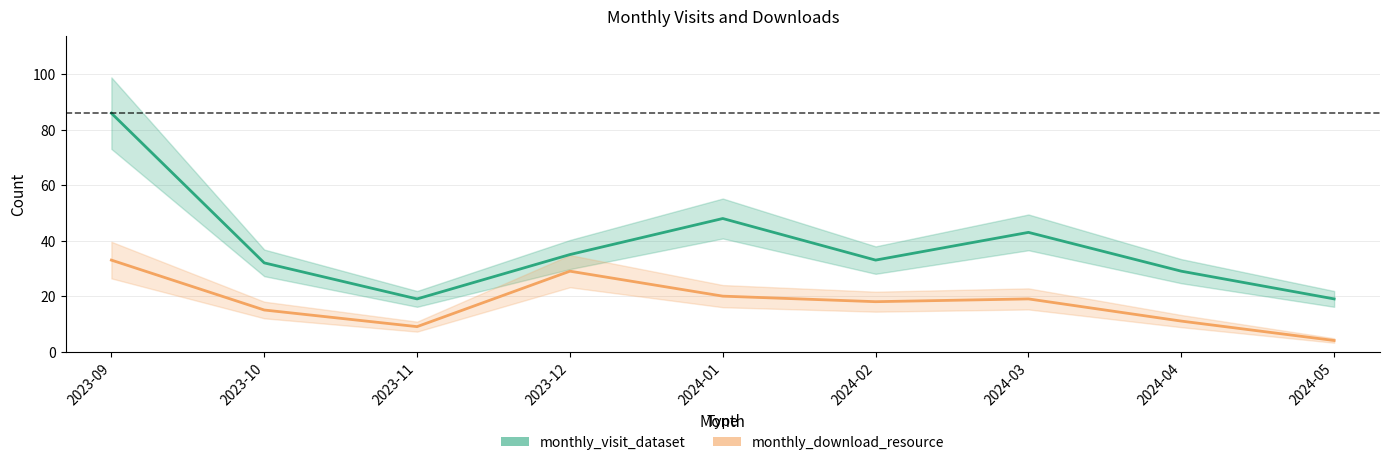

Rank the categories by monthly_download_resource value from lowest to highest.

2024-05, 2023-11, 2024-04, 2023-10, 2024-02, 2024-03, 2024-01, 2023-12, 2023-09